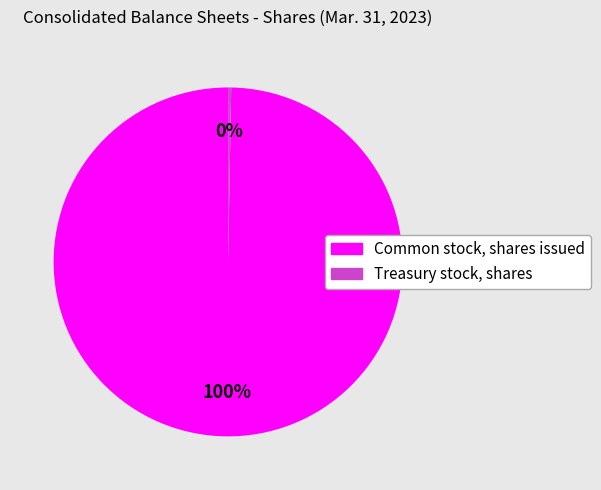

Which slice is the smallest?

Treasury stock, shares